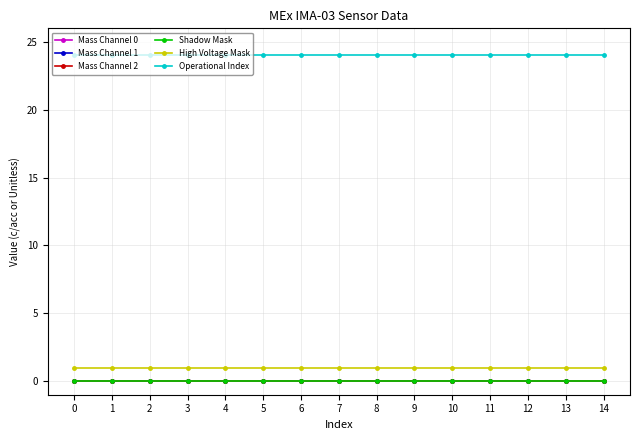

How many lines are shown in the chart?

6